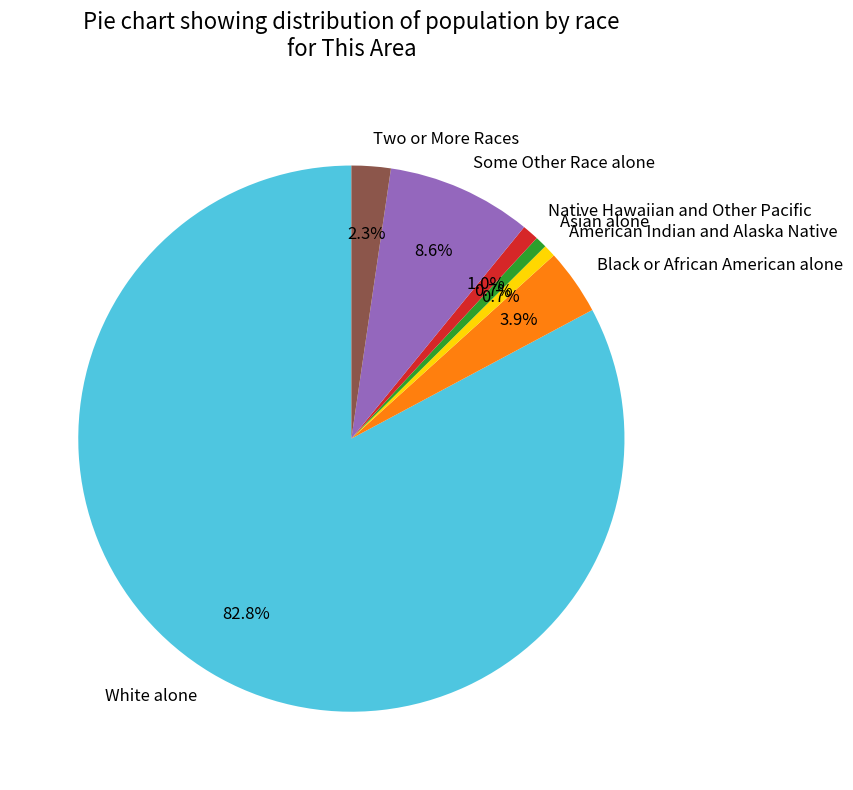

What is the largest slice in the pie chart?

White alone